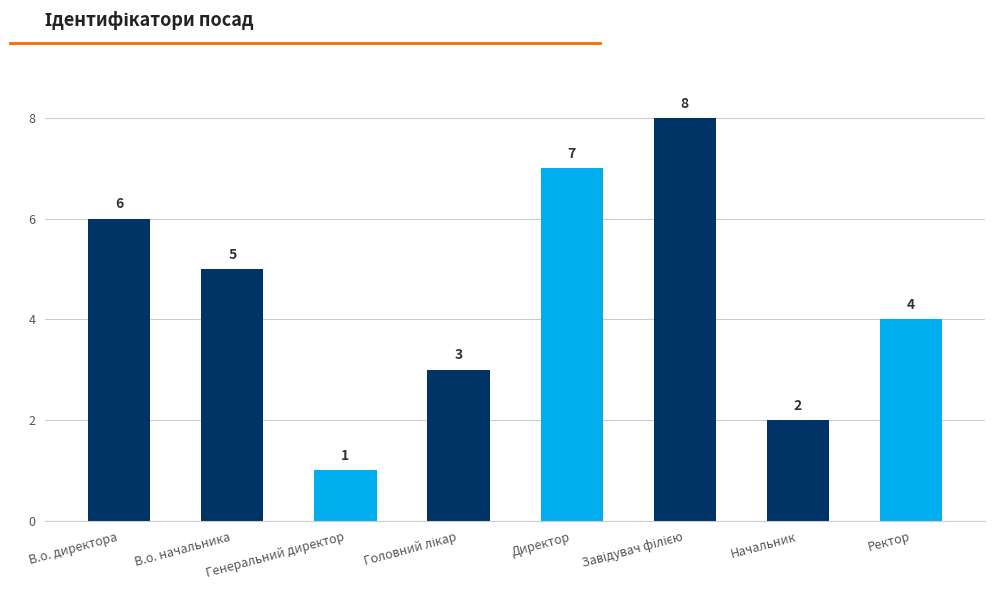

What is the sum of the values at Ректор and В.о. директора?

10